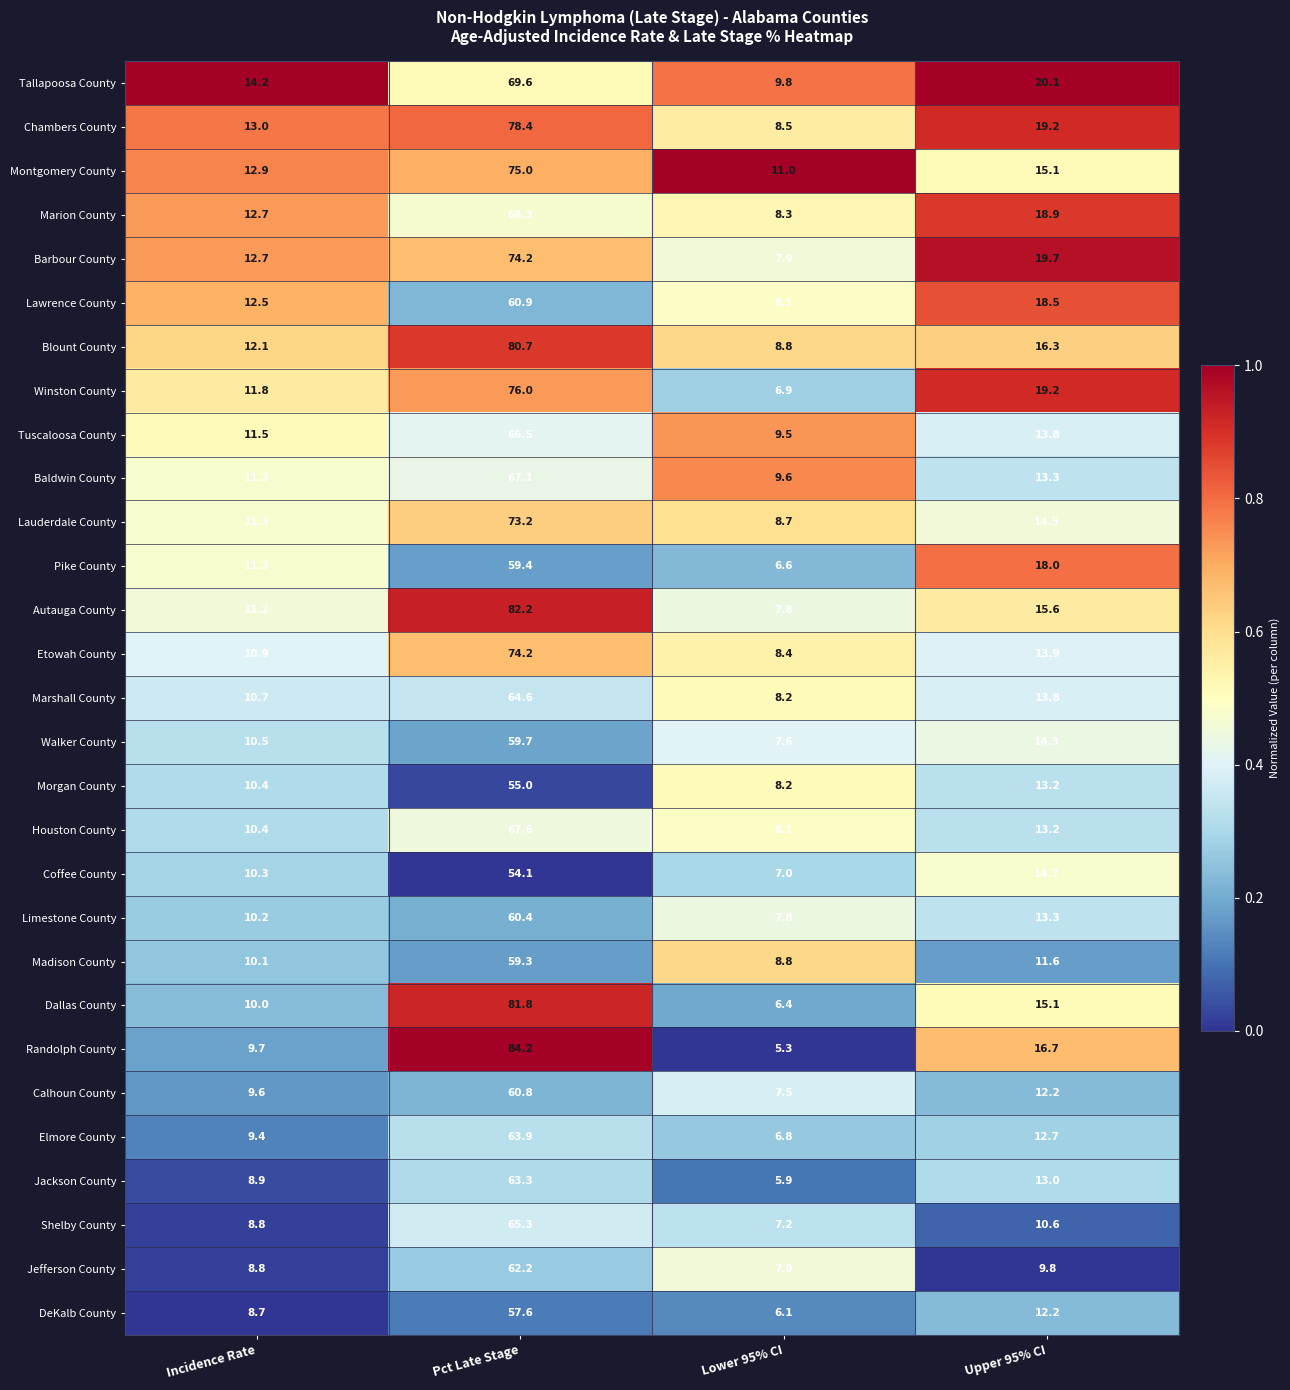

List the labels in order of Lawrence County value, largest first.

Pct Late Stage, Upper 95% CI, Incidence Rate, Lower 95% CI